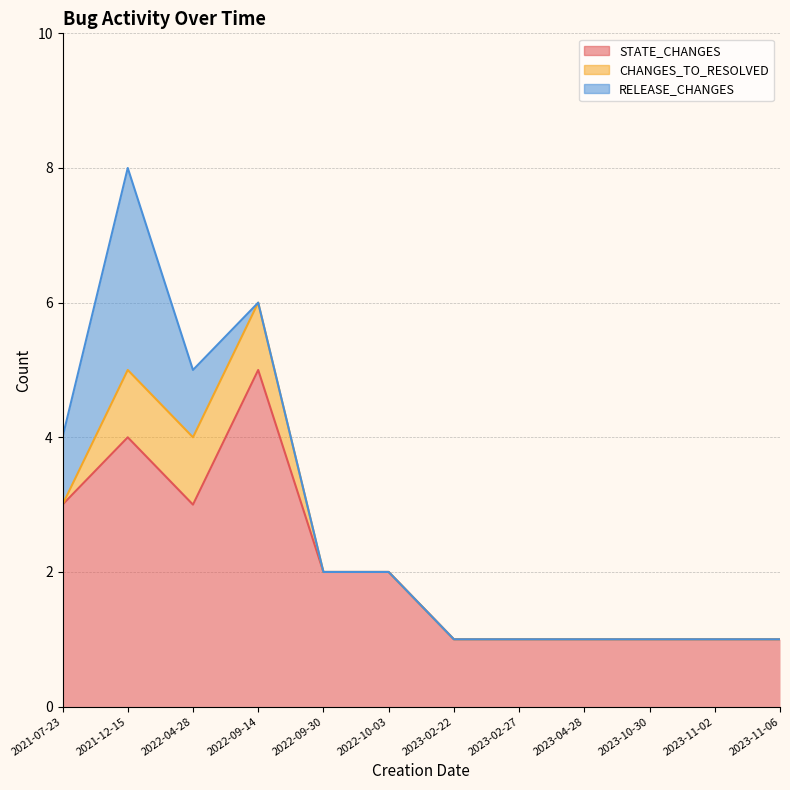

What is the greatest value displayed?

5